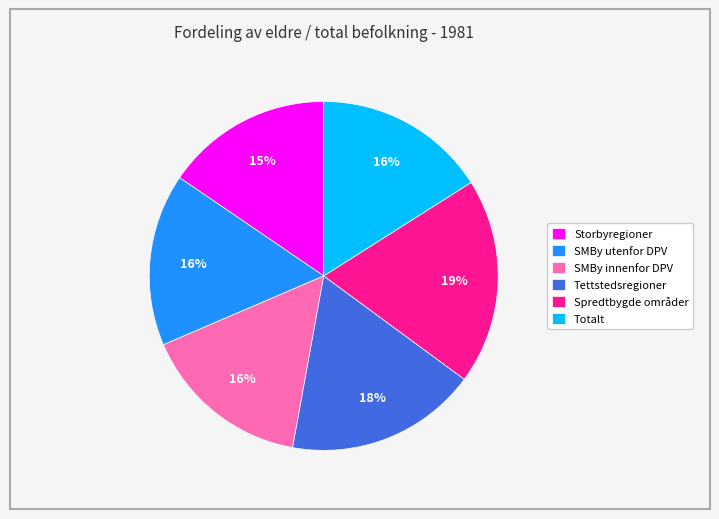

Is Totalt the majority of the pie?

No